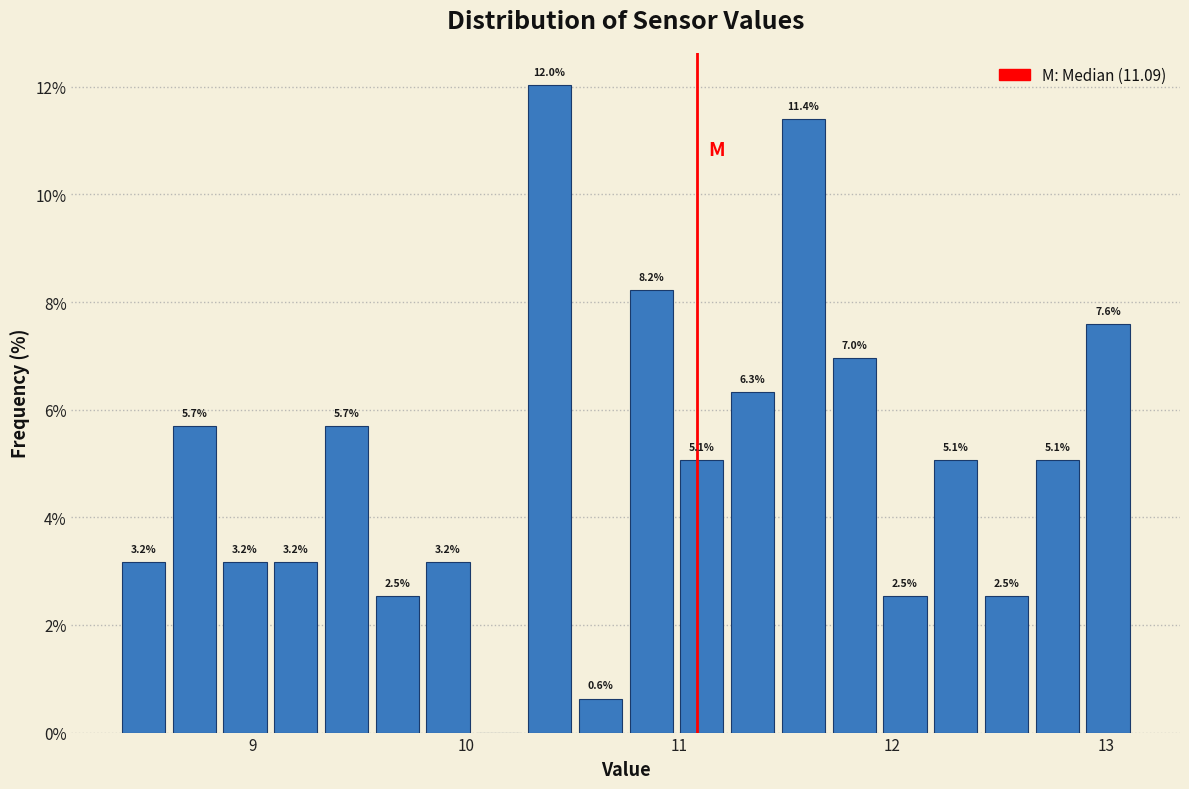

Around what value on the x-axis is the tallest bar? Give the approximate position of its centre, as read against the axis.

10.4